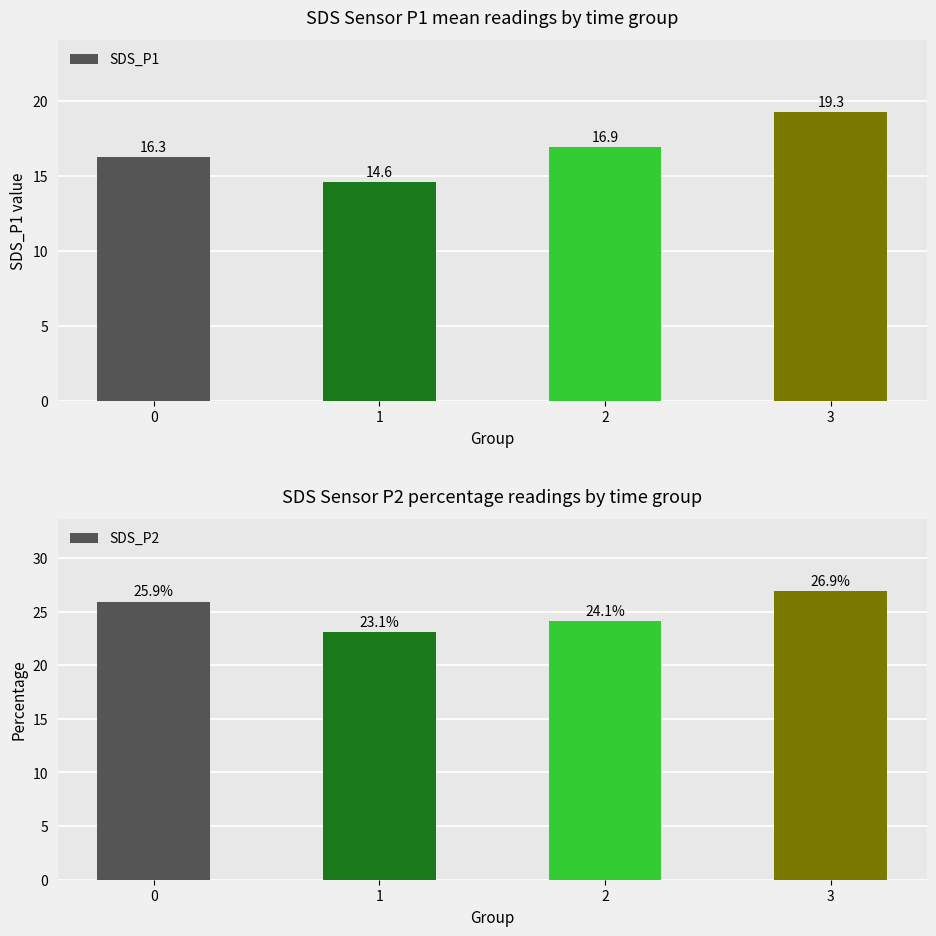

What is the difference between the second highest and second lowest values in the SDS_P2 series?

1.8